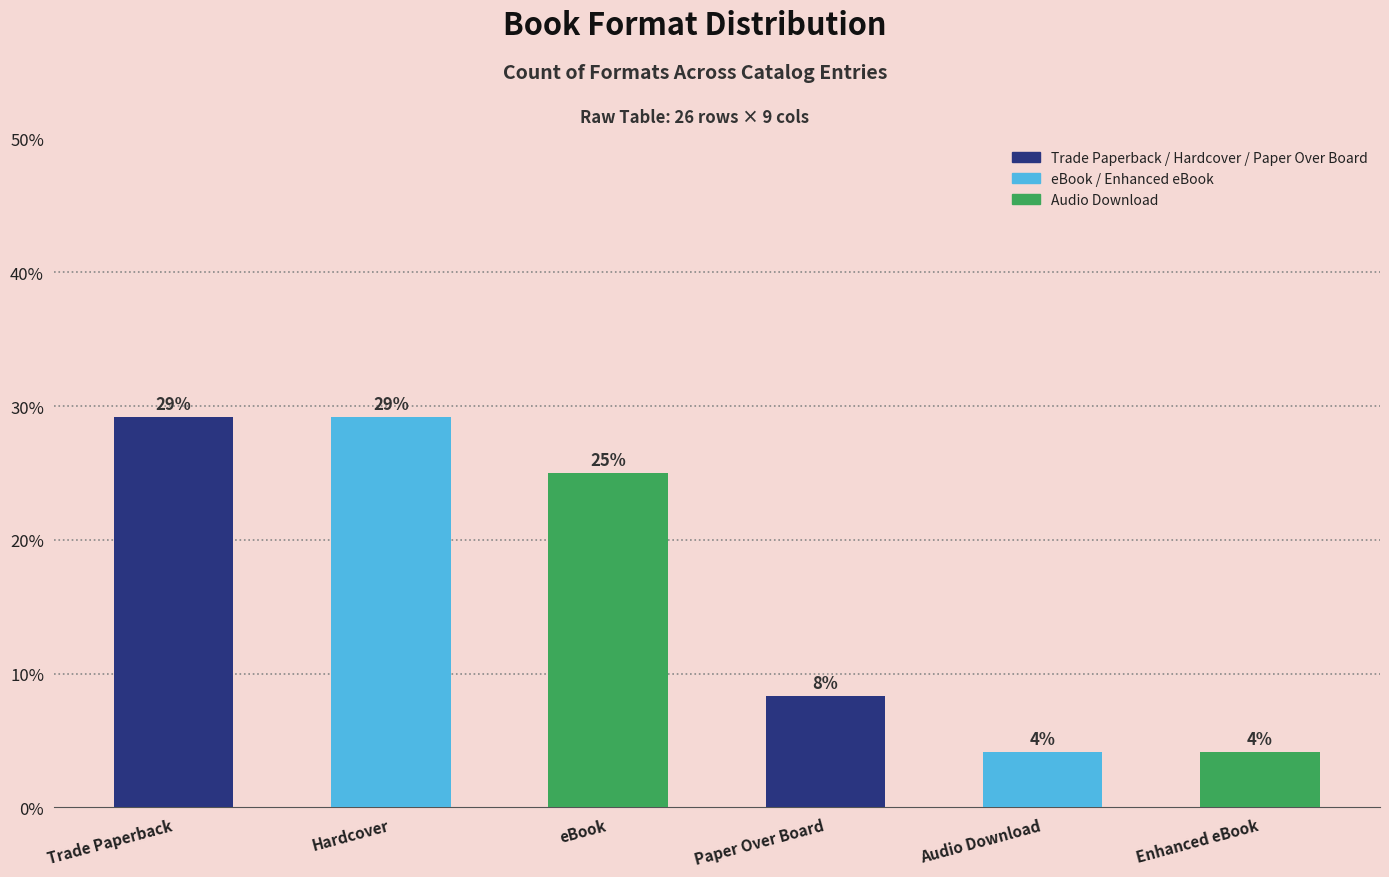

Reading left to right, what are all the values shown in this chart?

Trade Paperback=29.2	Hardcover=29.2	eBook=25.0	Paper Over Board=8.3	Audio Download=4.2	Enhanced eBook=4.2